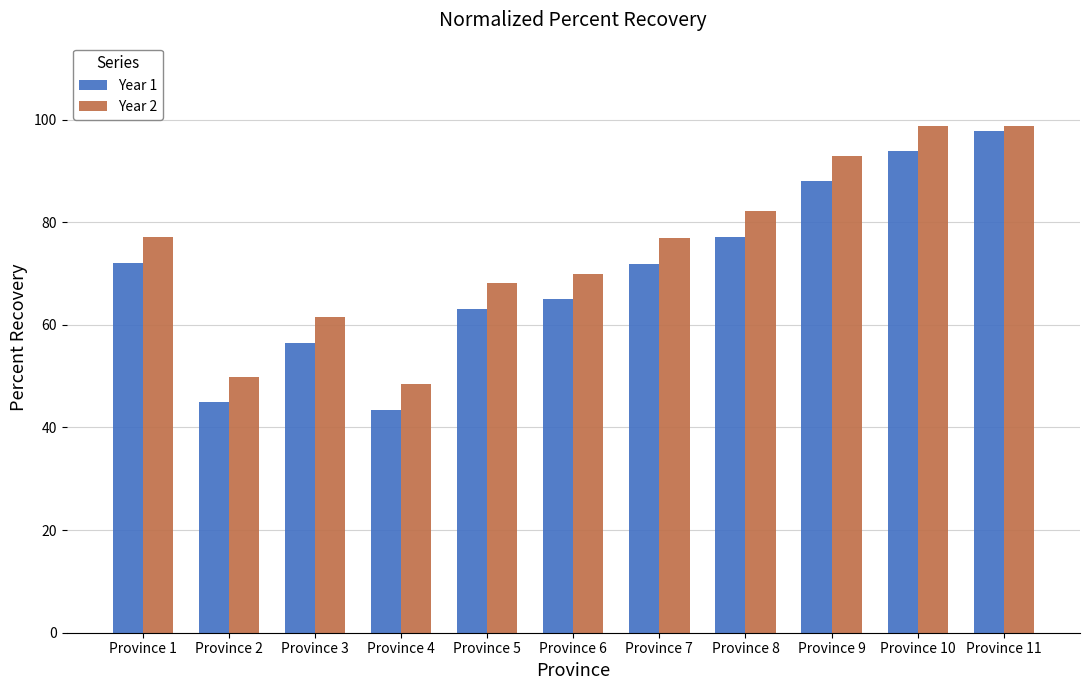

How many series are shown in this chart?

2